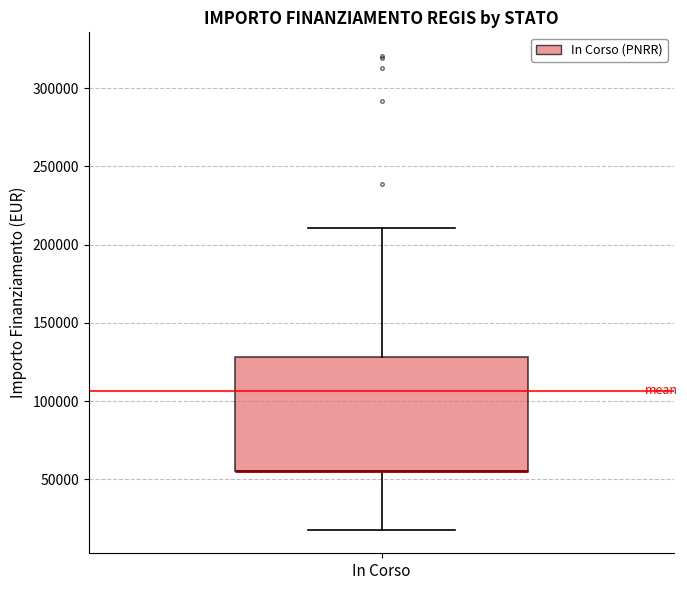

Where does the lower whisker of the box for In Corso end on the y-axis? The values are not printed on the chart, so give them approximately, as read against the axis.

20000